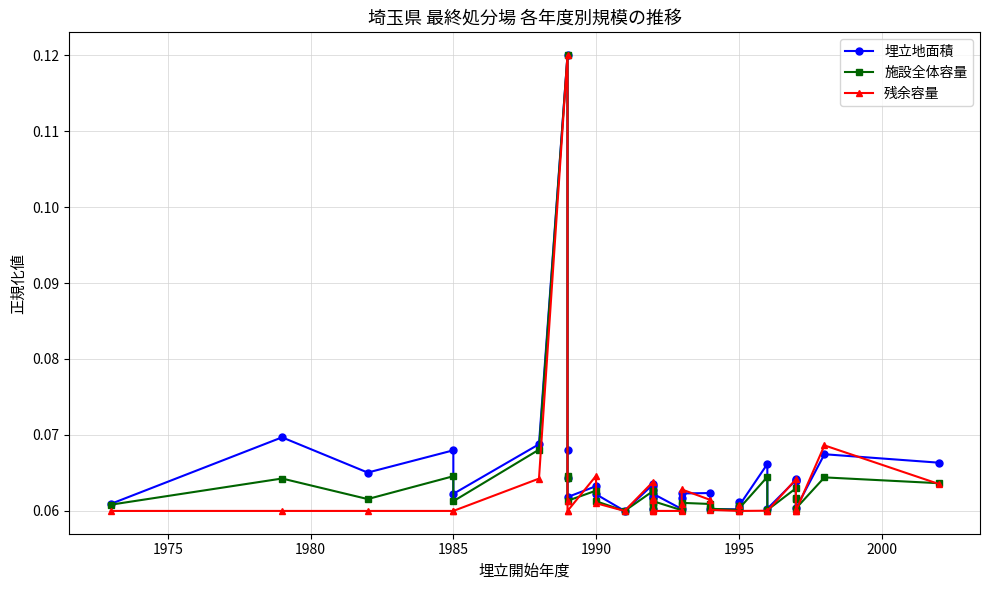

How many distinct data groups are displayed?

3